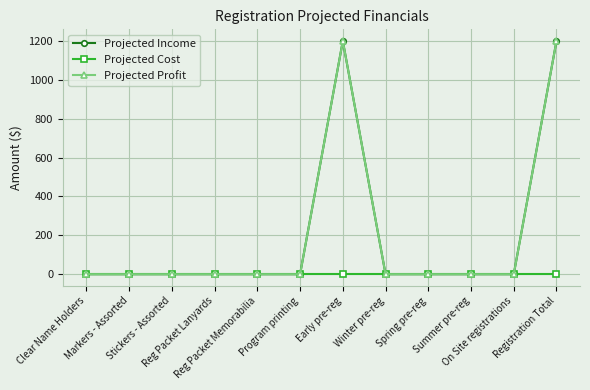

At which category is the sum across all series the highest?

Early pre-reg